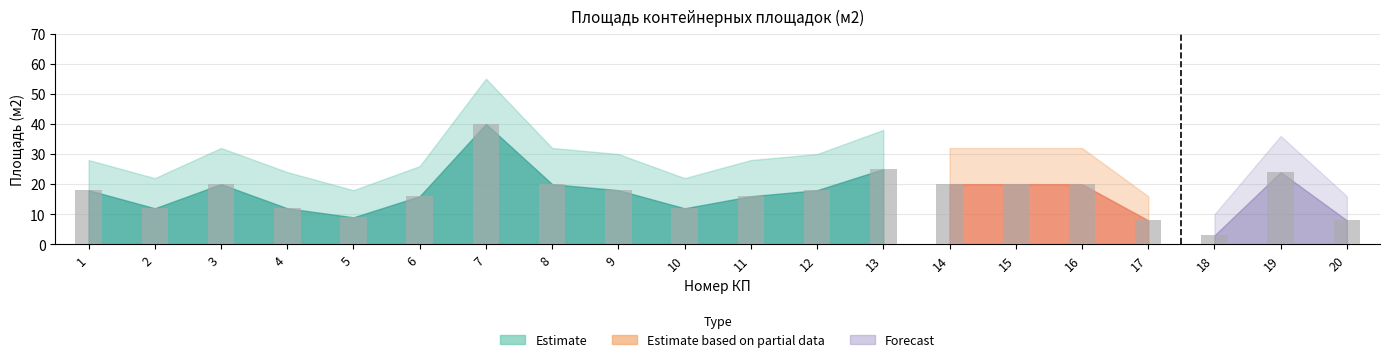

Which label corresponds to the smallest value in the chart?

18